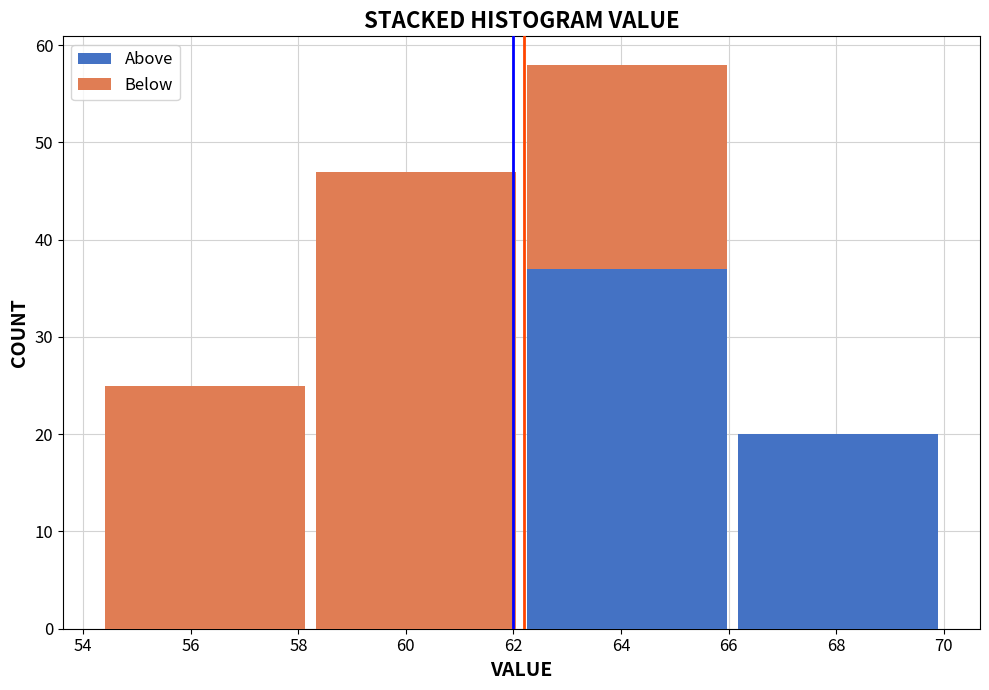

Reading left to right, list every stacked bar in this chart as the range it spans on the x-axis followed by its total height. Neither the bar edges nor the heights are printed on the chart, so give them approximately, as read against the axes.

54.4 to 58.2: 25
58.2 to 62.2: 47
62.2 to 66.0: 58
66.0 to 70.0: 20